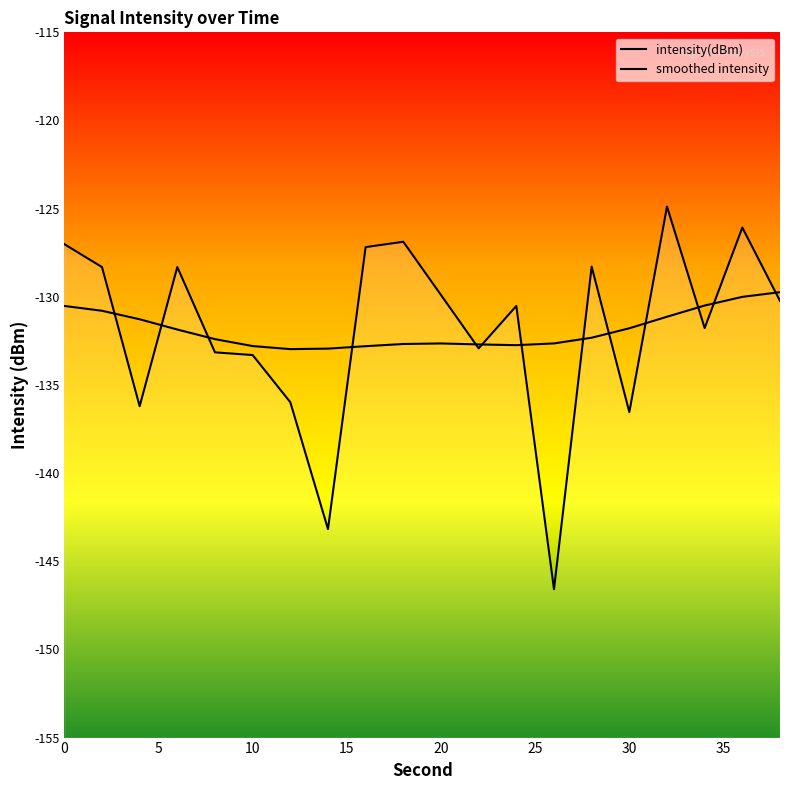

Reading right to left, transcribe all the data shown in this chart.

intensity(dBm): -130.2	-126.1	-131.8	-124.9	-136.5	-128.3	-146.6	-130.5	-132.9	-129.9	-126.9	-127.2	-143.2	-136.0	-133.3	-133.2	-128.3	-136.2	-128.3	-127.0
smoothed intensity: -129.7	-130.0	-130.5	-131.1	-131.8	-132.3	-132.6	-132.7	-132.7	-132.6	-132.7	-132.8	-132.9	-133.0	-132.8	-132.4	-131.9	-131.3	-130.8	-130.5